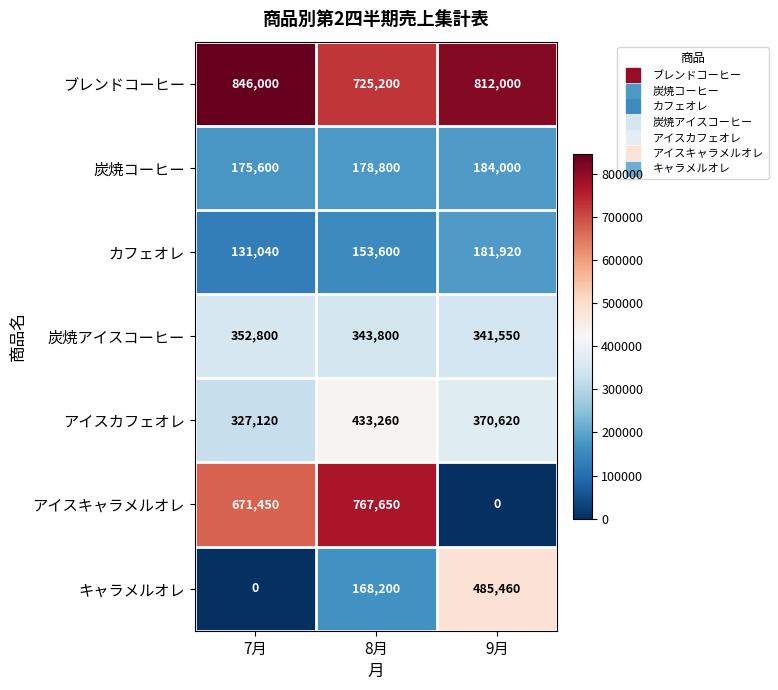

Between 7月 and 9月, which series saw the biggest shift?

アイスキャラメルオレ